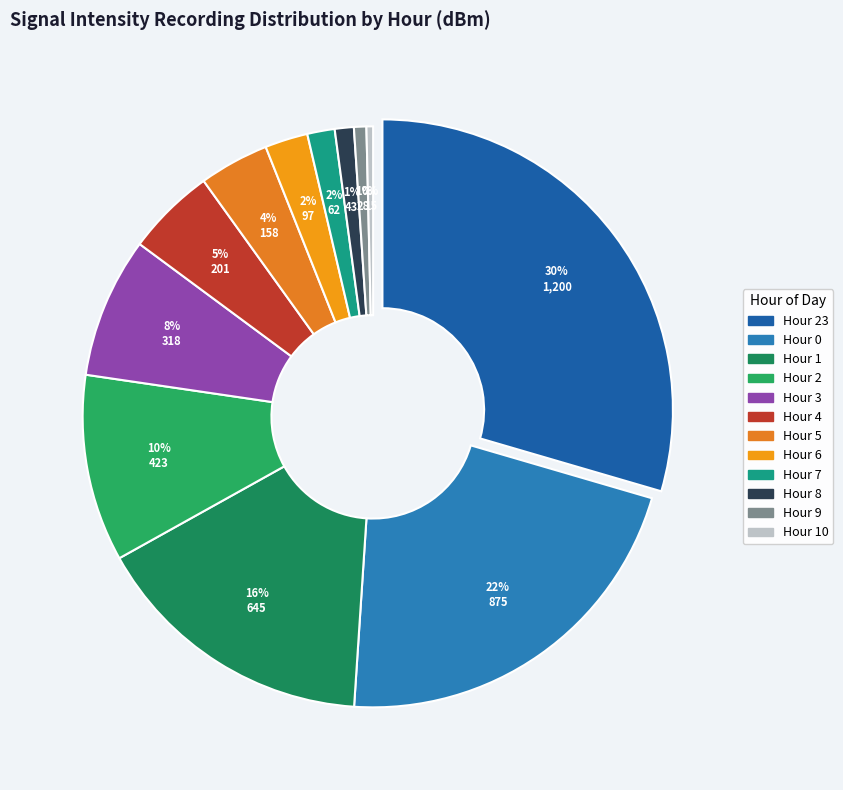

What percentage is the 7 slice, to the nearest percent?

2%